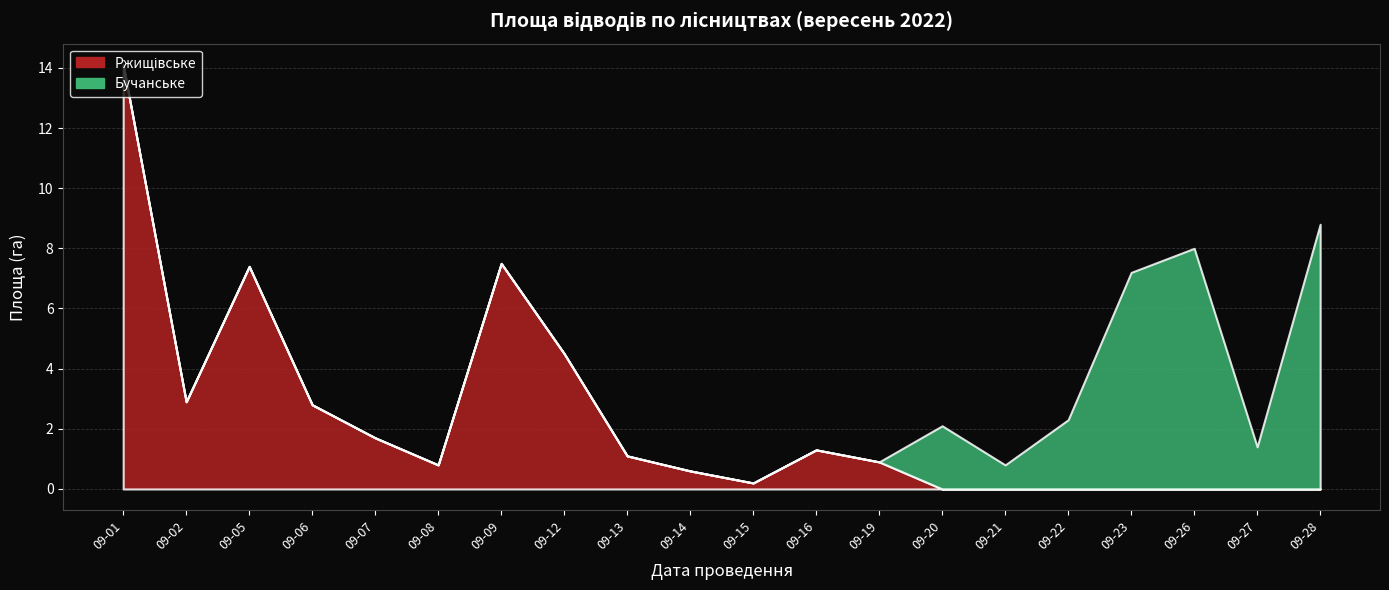

What is the sum of all Ржищівське values?

45.8